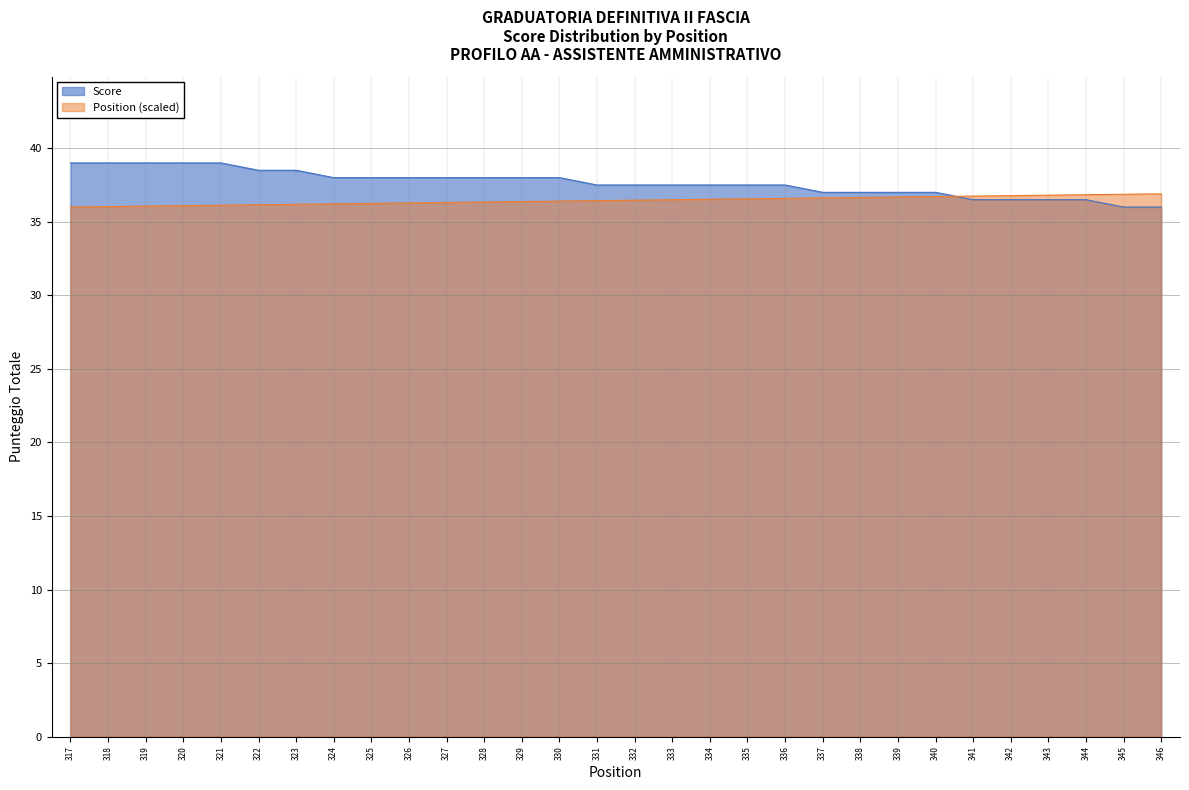

Which has a higher value, 317 or 321?

317